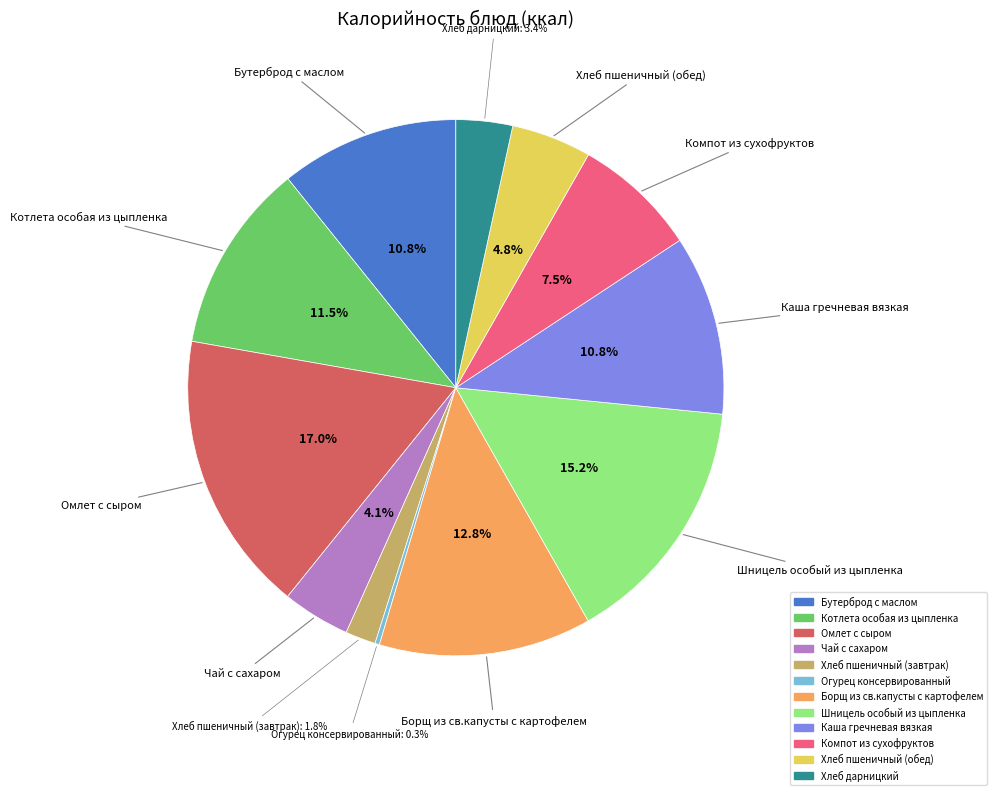

To the nearest percent, what percentage of the pie is Борщ из св.капусты с картофелем?

13%